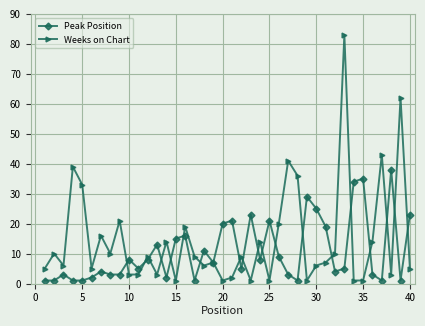

Which series has the largest total across all categories?

Weeks on Chart